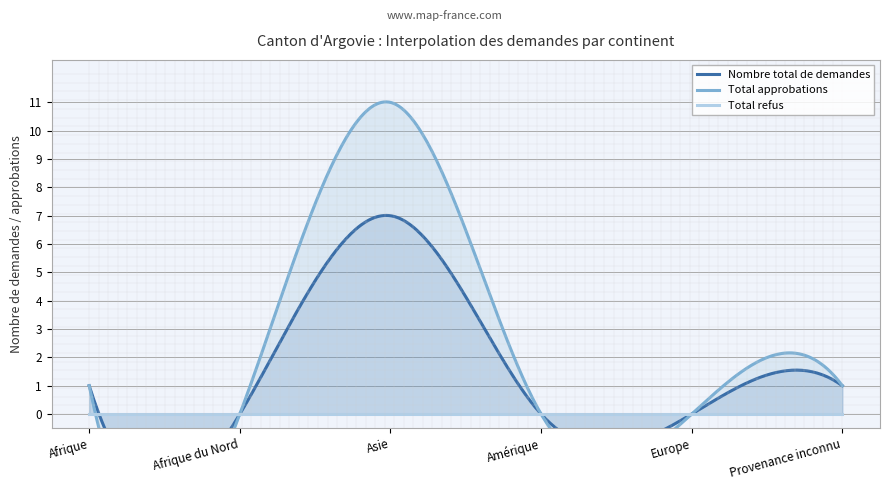

What is the average value of the Total approbations series?

2